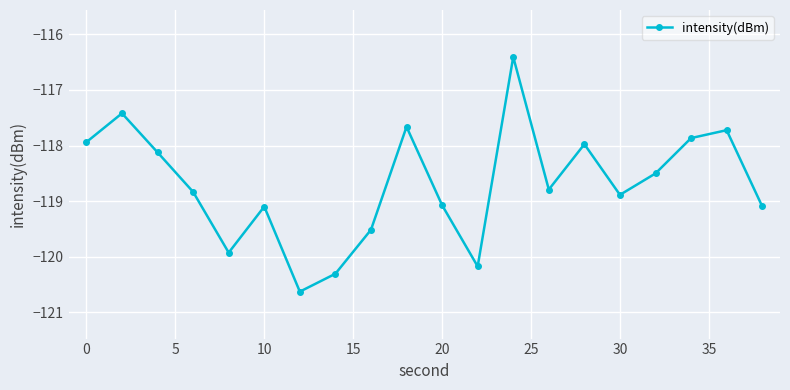

What is the smallest value displayed?

-120.6